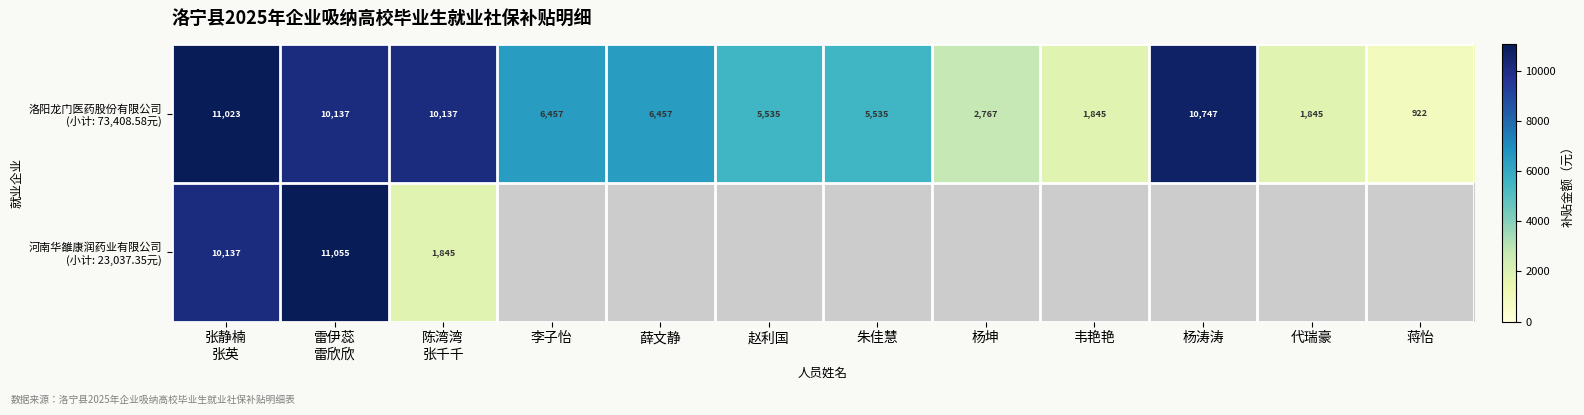

Between 朱佳慧 and 赵利国, which is larger?

朱佳慧